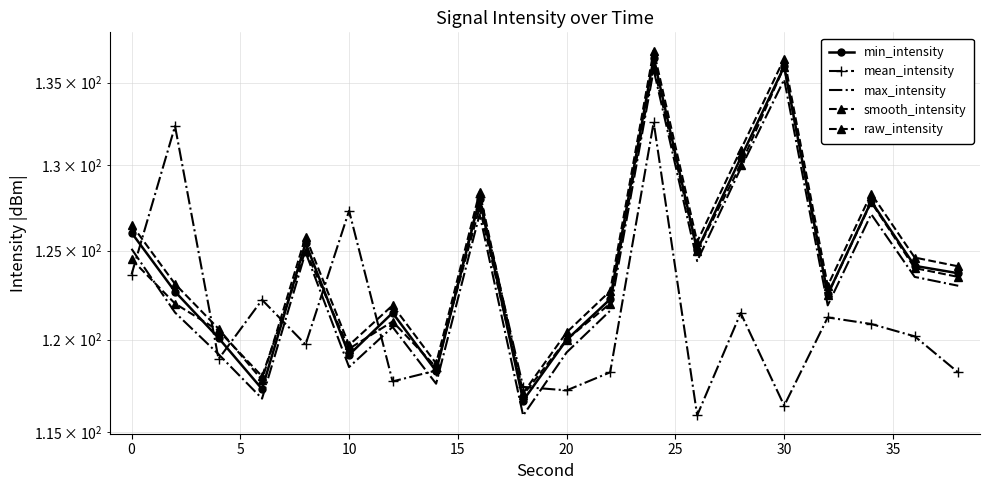

How many series are shown in this chart?

5